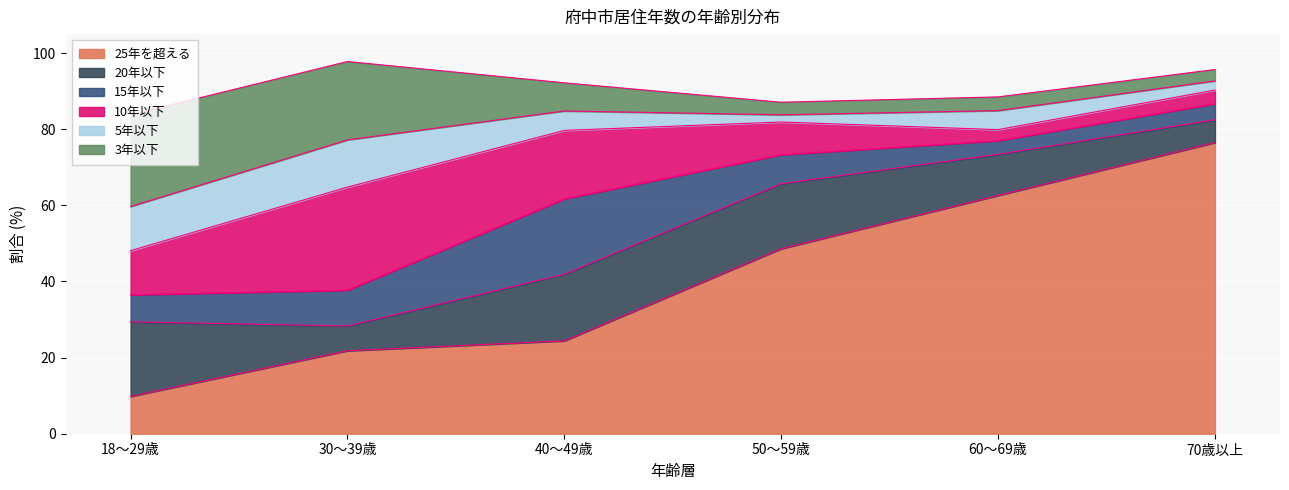

What is the difference between the maximum and minimum values in the 25年を超える series?

66.7